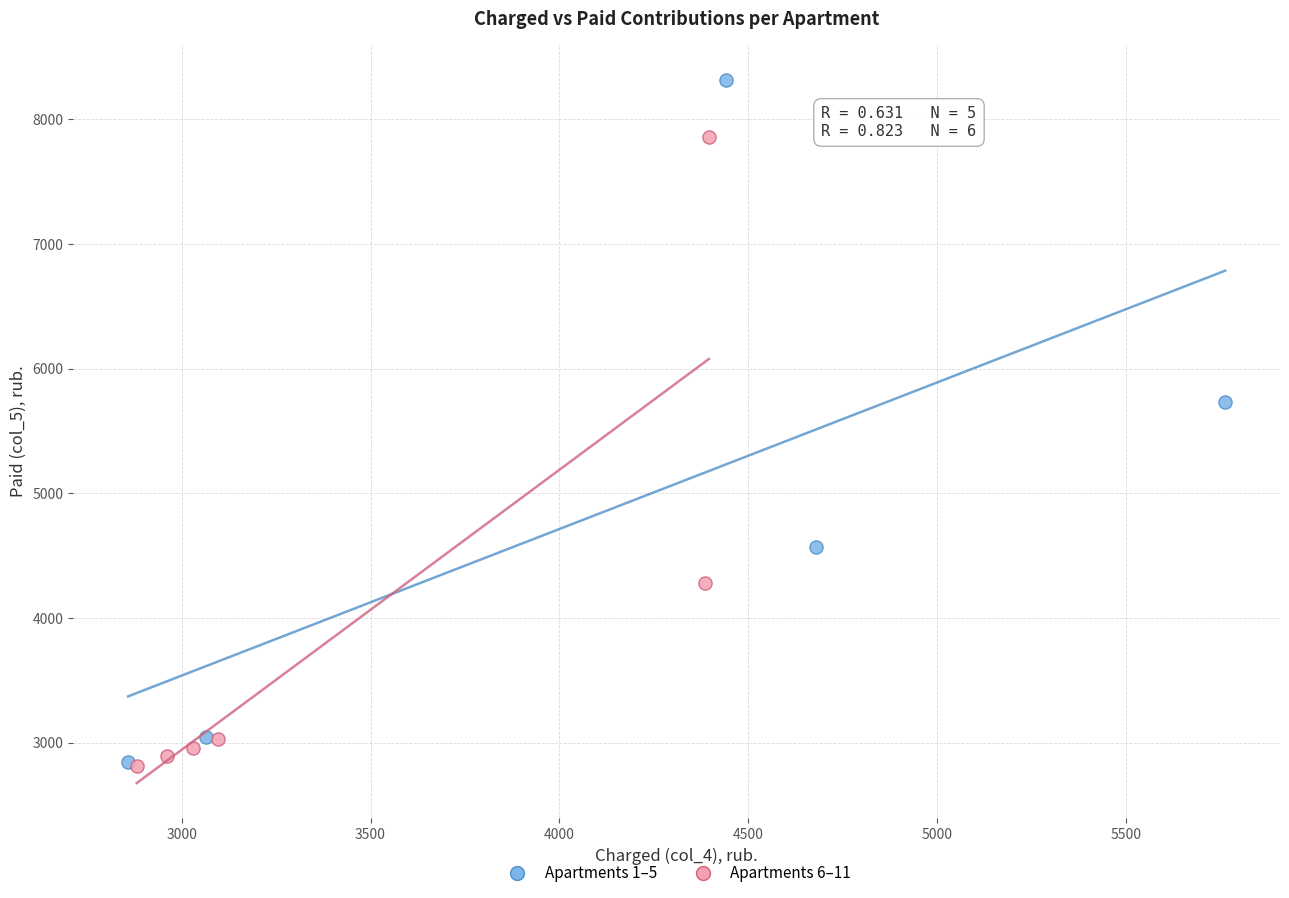

Which series contains the highest Y value?

Apartments 1–5